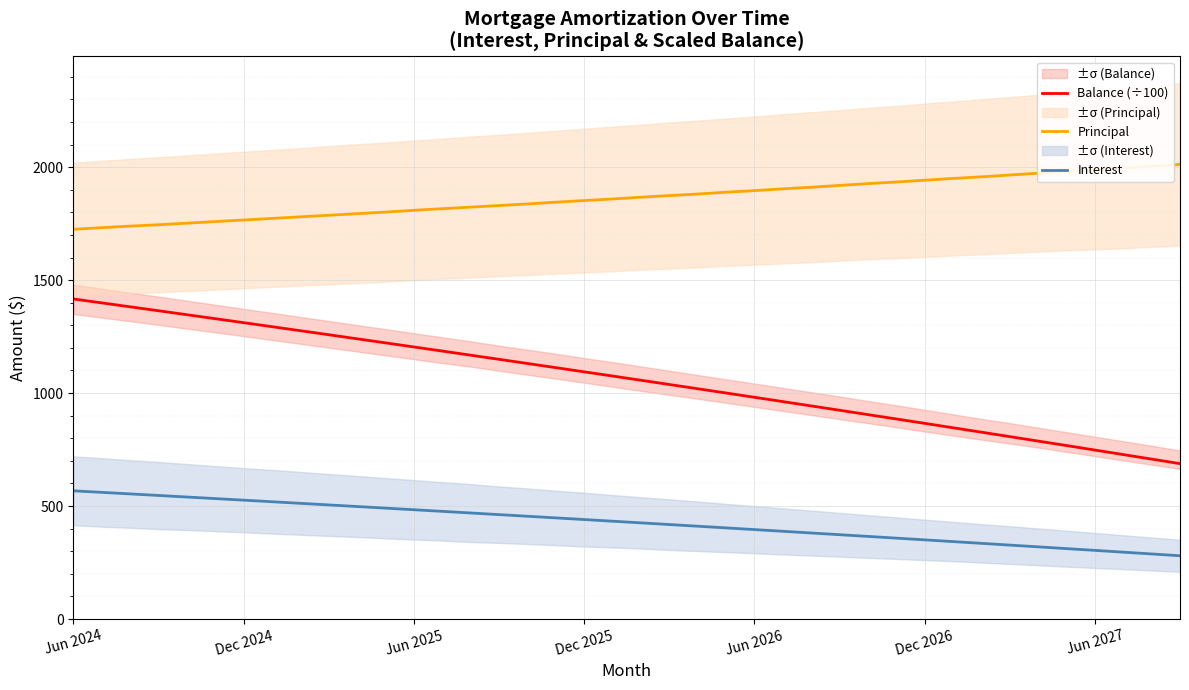

What is the minimum value for Balance (÷100)?

687.8